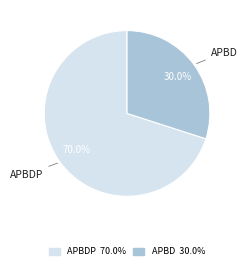

Does any single category account for the majority?

Yes